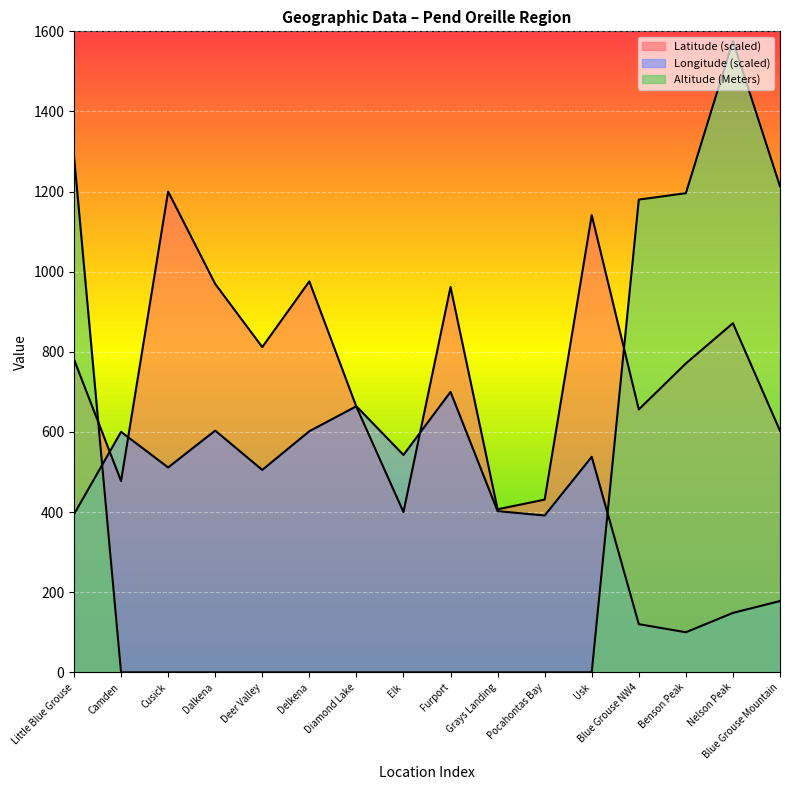

What is the average value of the Latitude series?

757.6